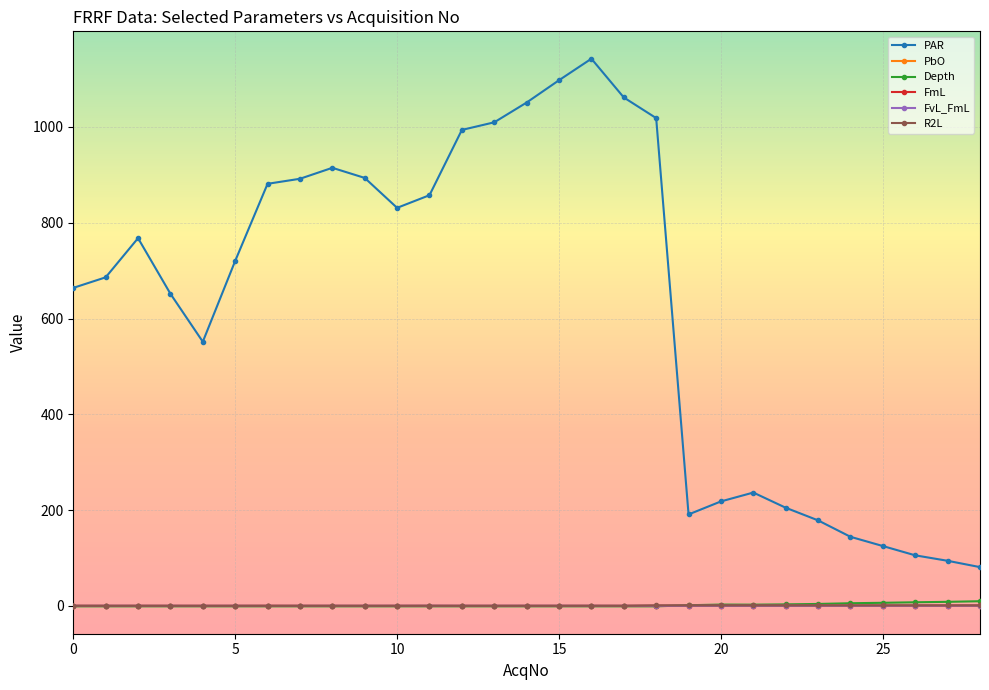

What is the minimum value shown in the chart?

-1.0